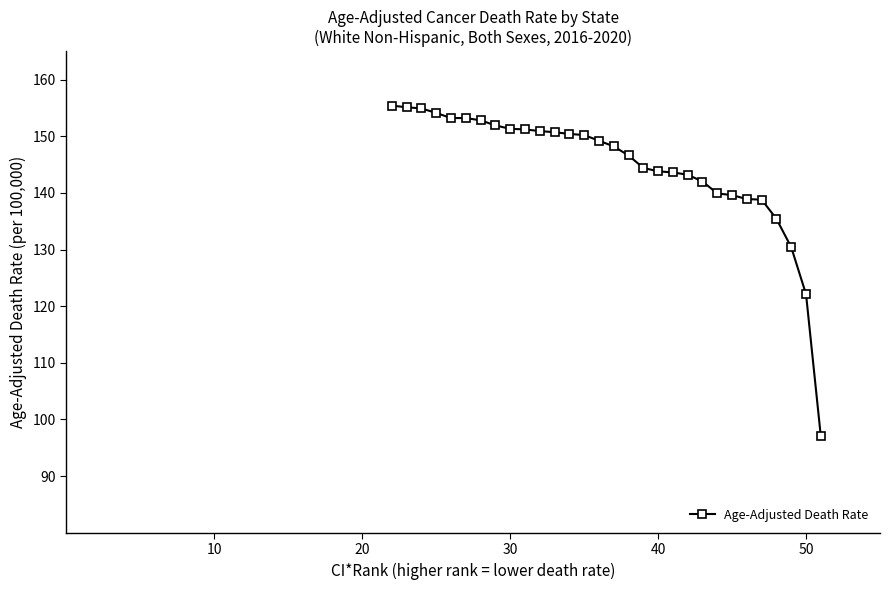

What is the difference between the second highest and second lowest values?

33.0